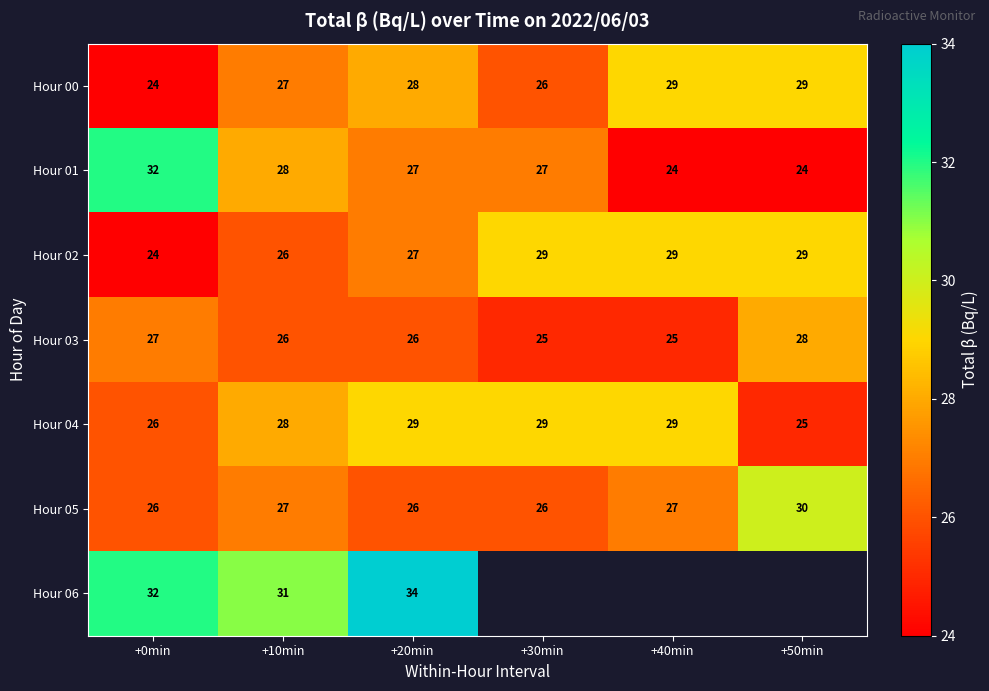

What is the difference between the highest and lowest values at +10min?

5